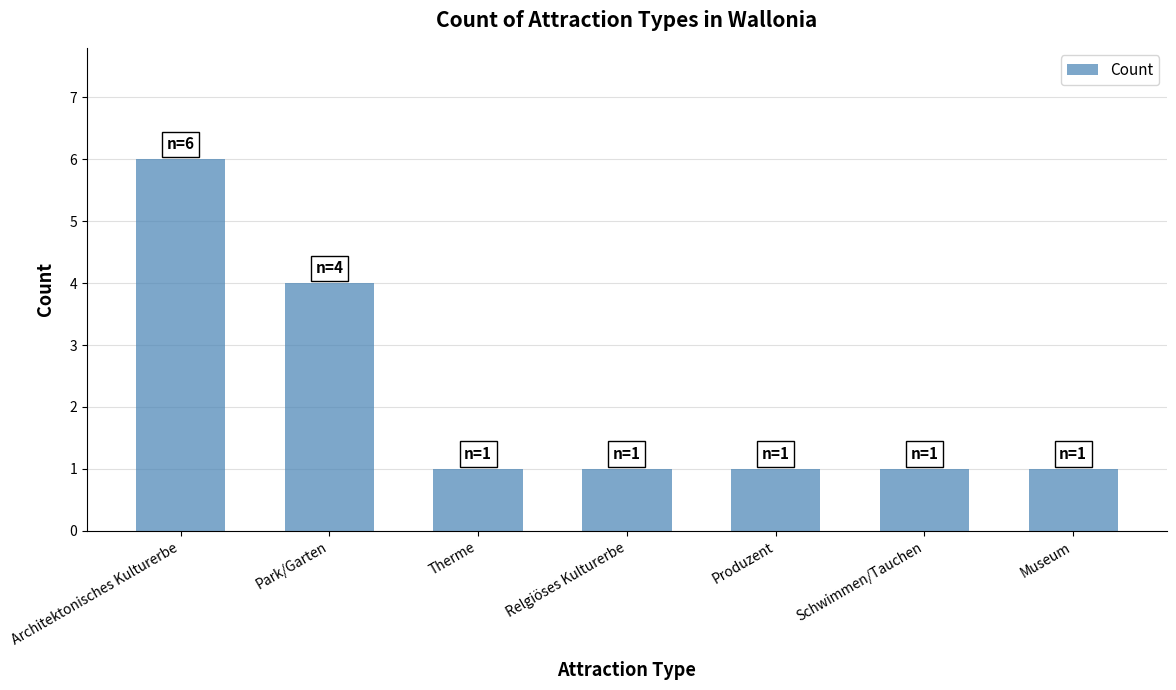

At which label is the value closest to 3?

Park/Garten